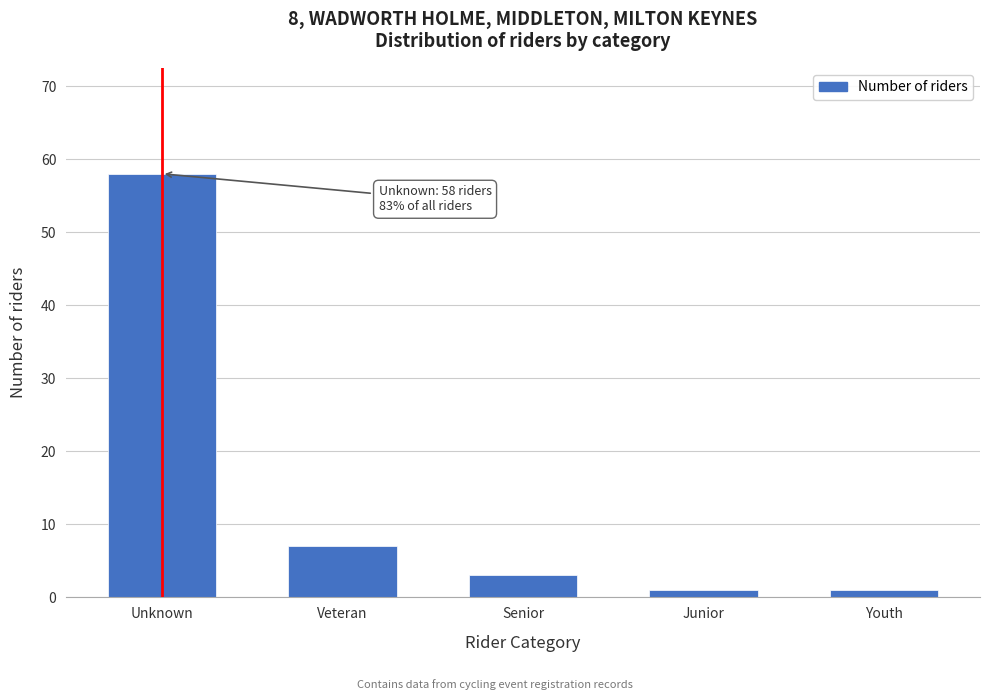

Reading right to left, list all the values displayed in this chart.

1	1	3	7	58